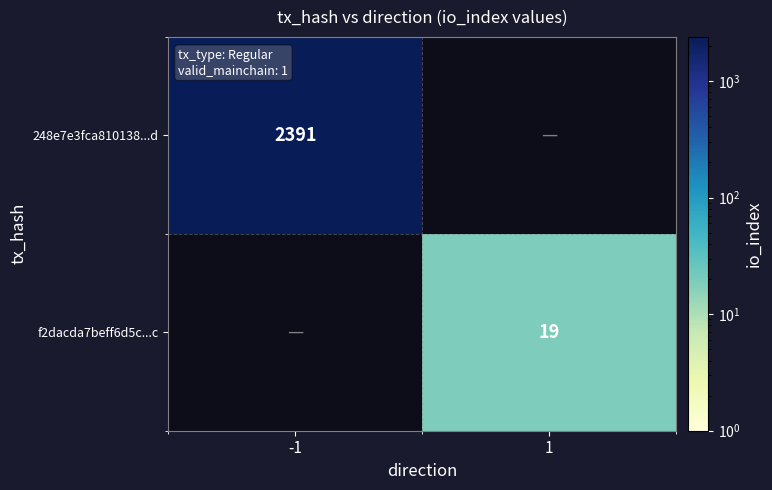

True or false: f2dacda7beff6d5c...c has a value of 26 at 1.

False